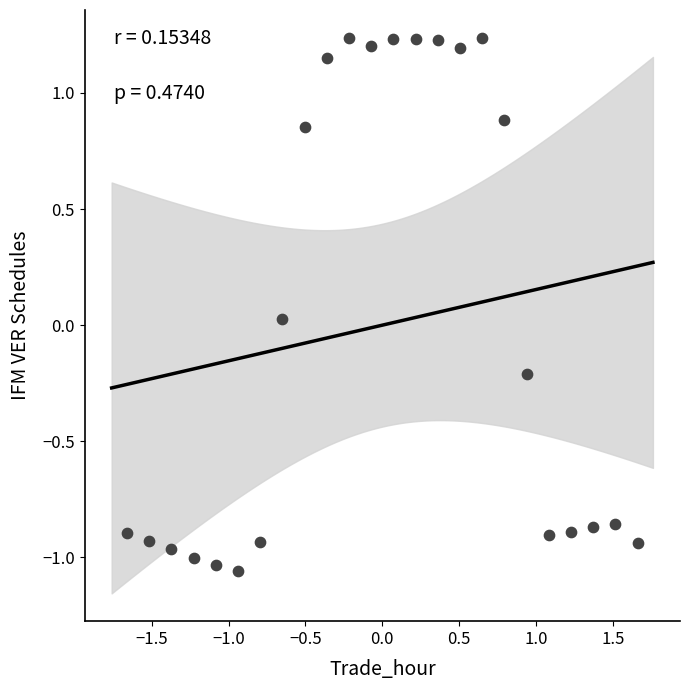

What is the range of X values (max minus min)?

3.3